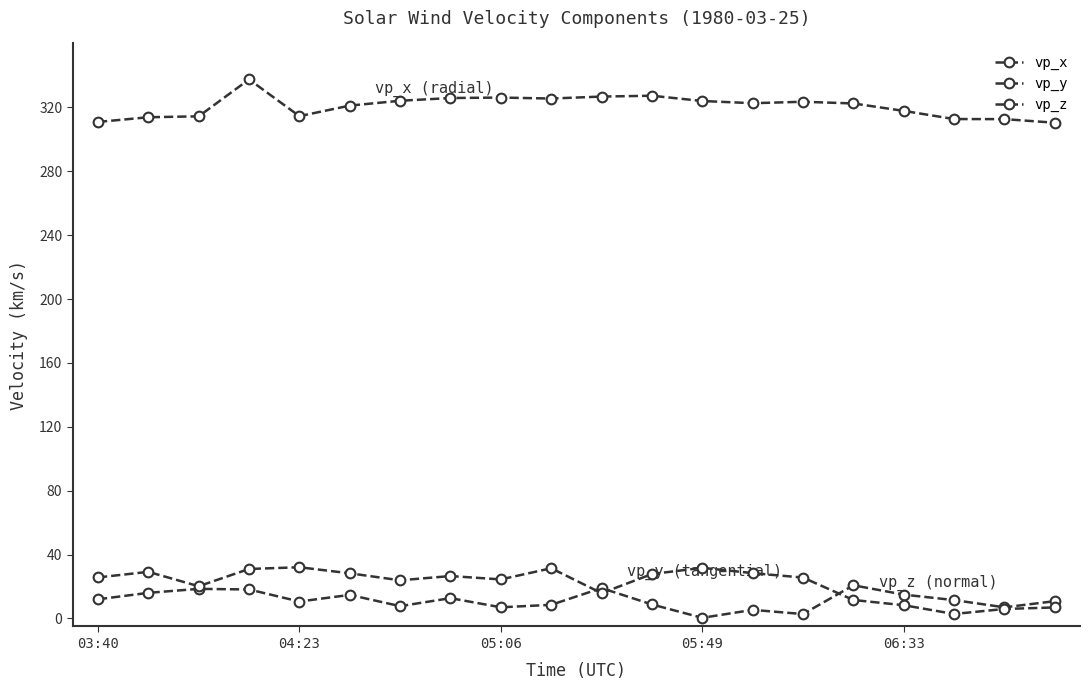

How many distinct data groups are displayed?

3